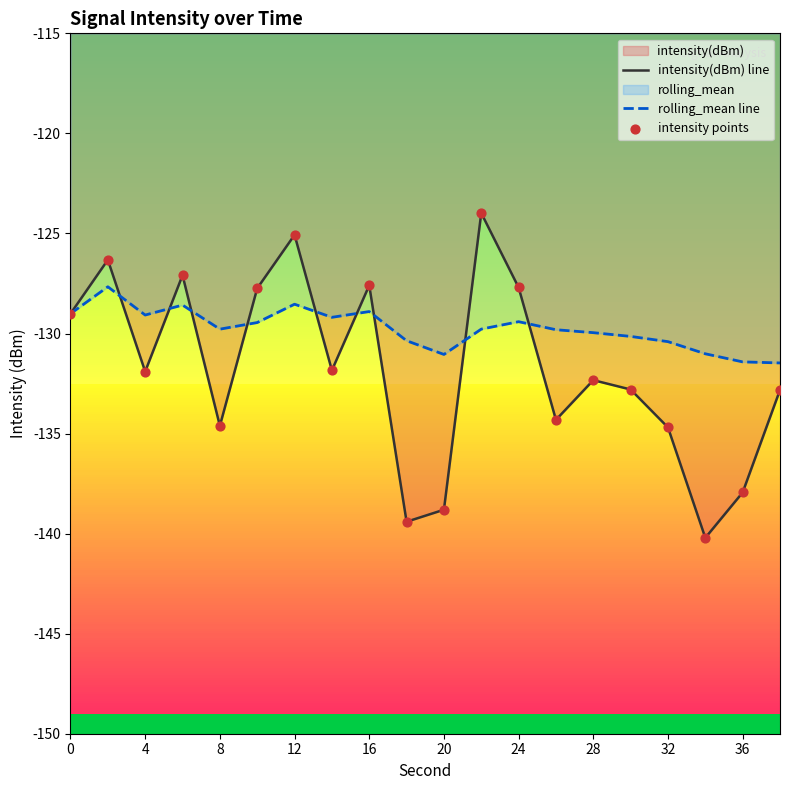

The value of rolling_mean line at 28 is -130.0. True or false?

True